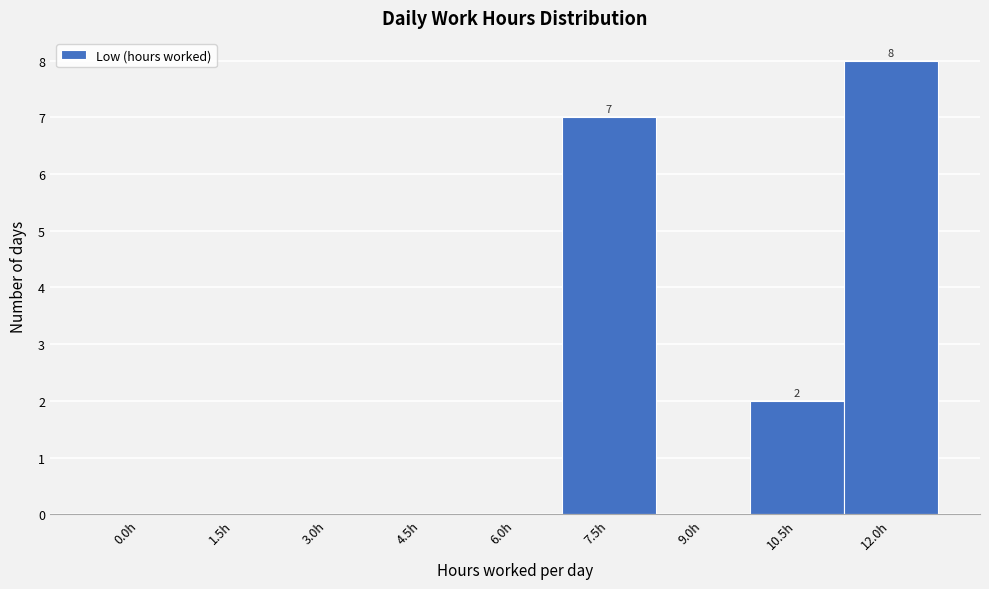

Reading right to left, transcribe all the data shown in this chart.

12.0h=8	10.5h=2	9.0h=0	7.5h=7	6.0h=0	4.5h=0	3.0h=0	1.5h=0	0.0h=0